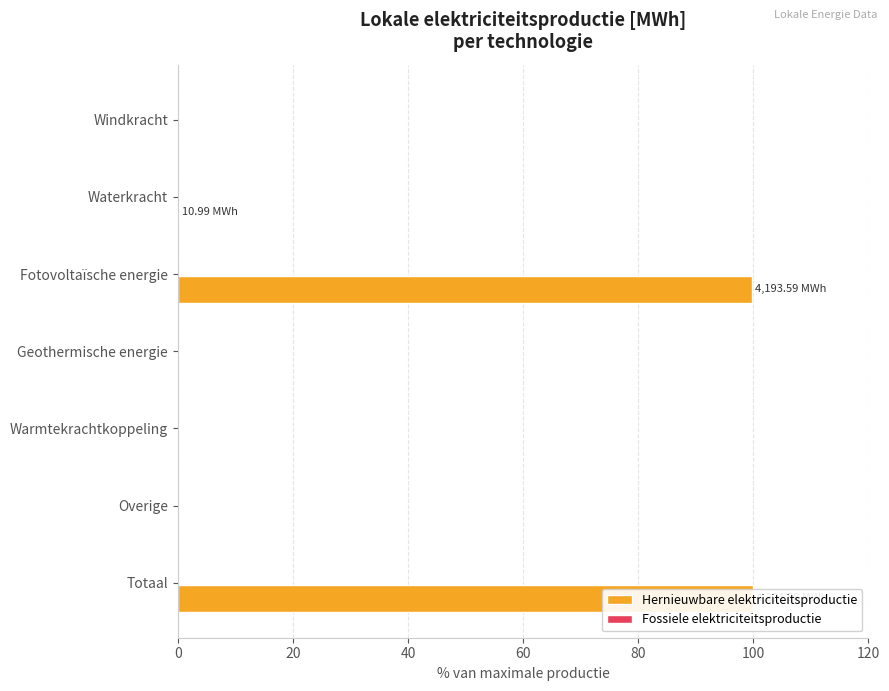

What is the value of the Fossiele elektriciteitsproductie bar at the 2nd from the left?

0.3